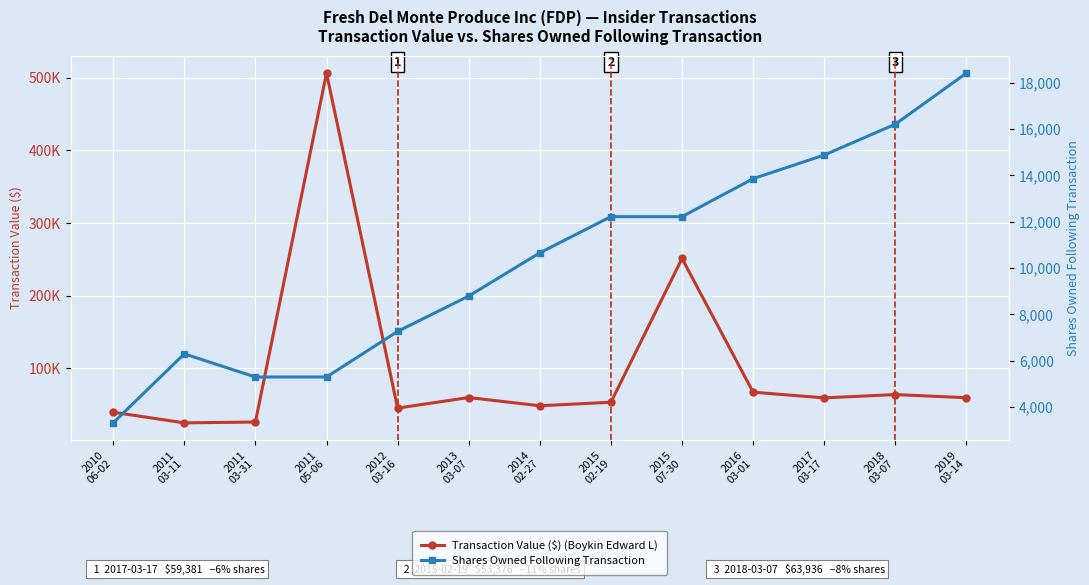

What is the lowest value of the Transaction Value ($) (Boykin Edward L) series?

25000